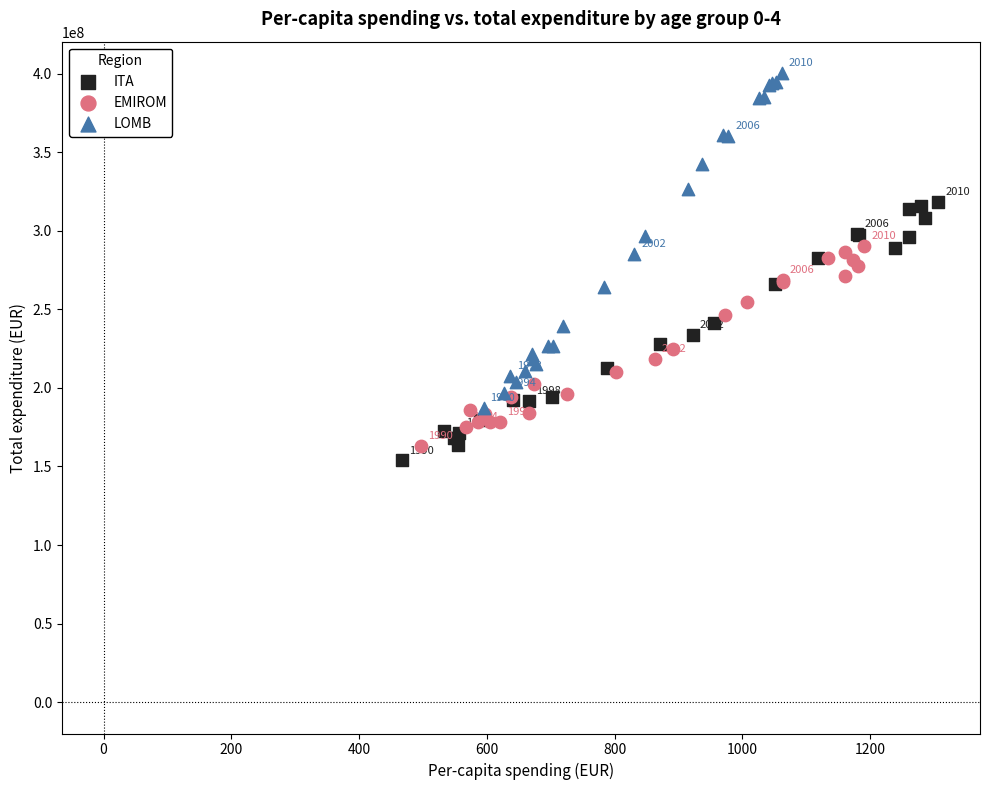

Which series has the largest Y range (max minus min)?

LOMB